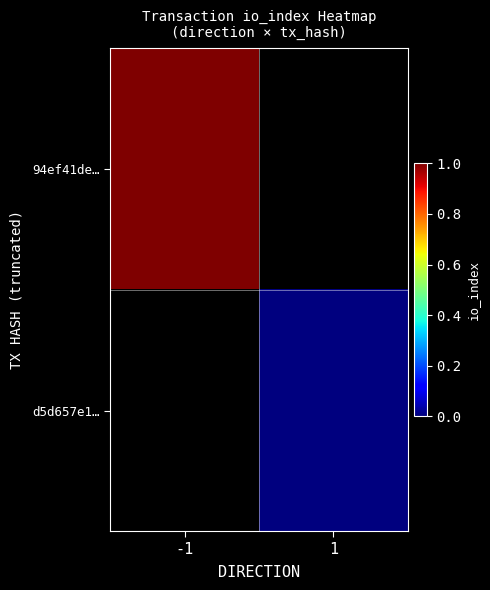

How many categories are shown in the chart?

2